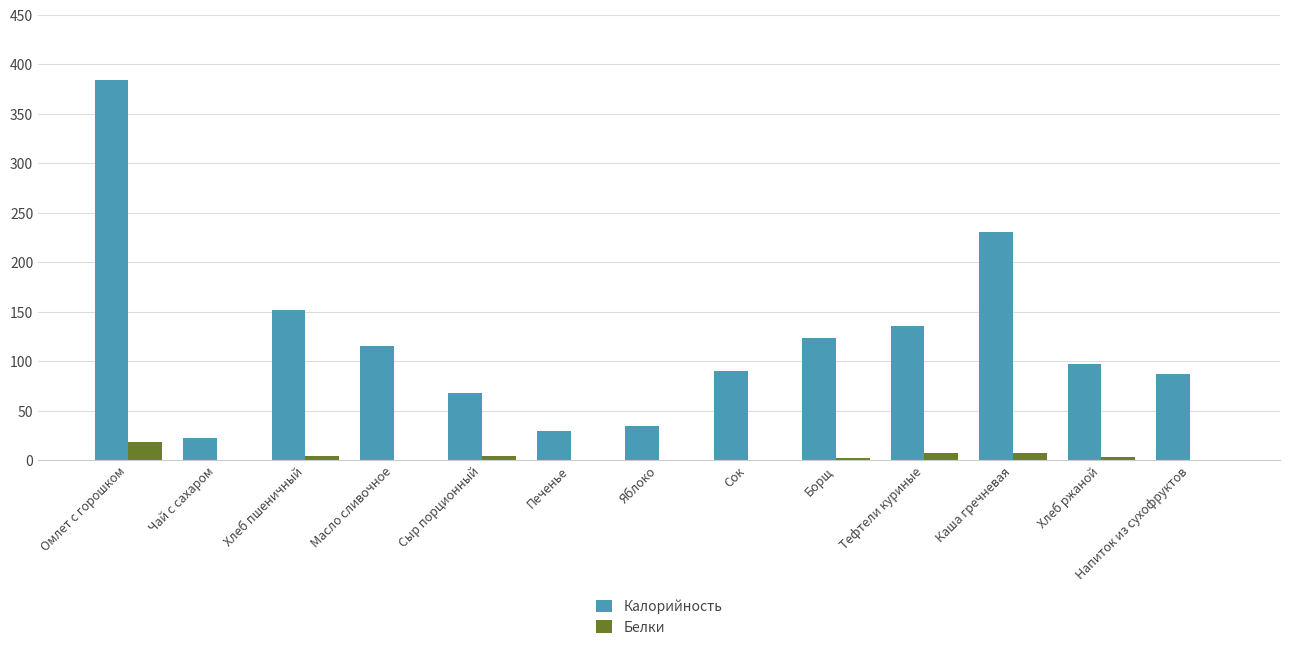

Where is Калорийность nearest to the value 203?

Каша гречневая